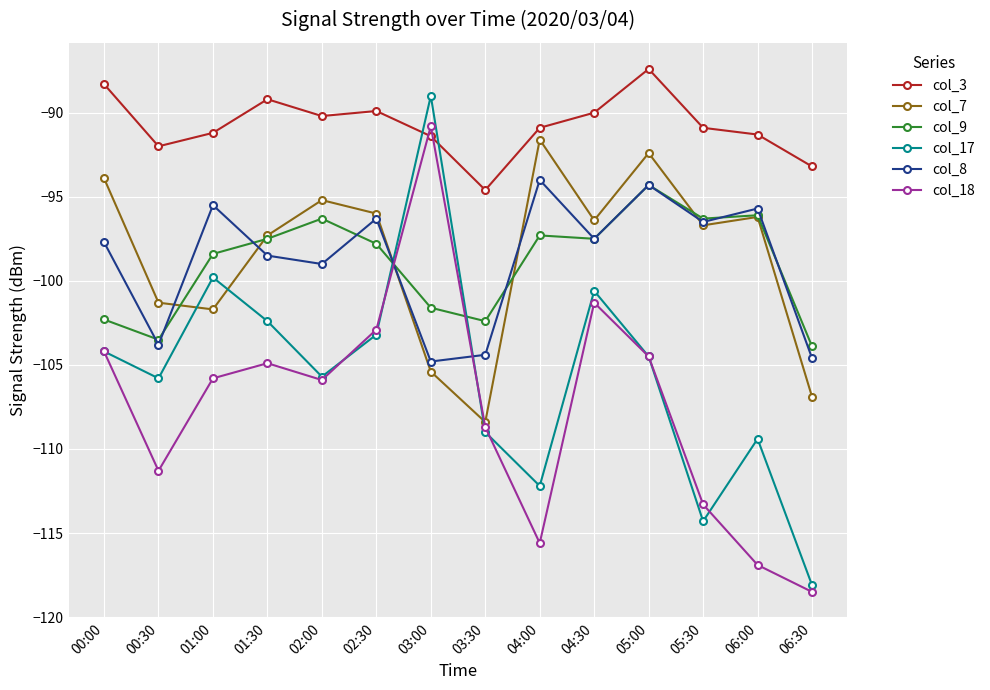

What is the highest value of the col_3 series?

-87.4